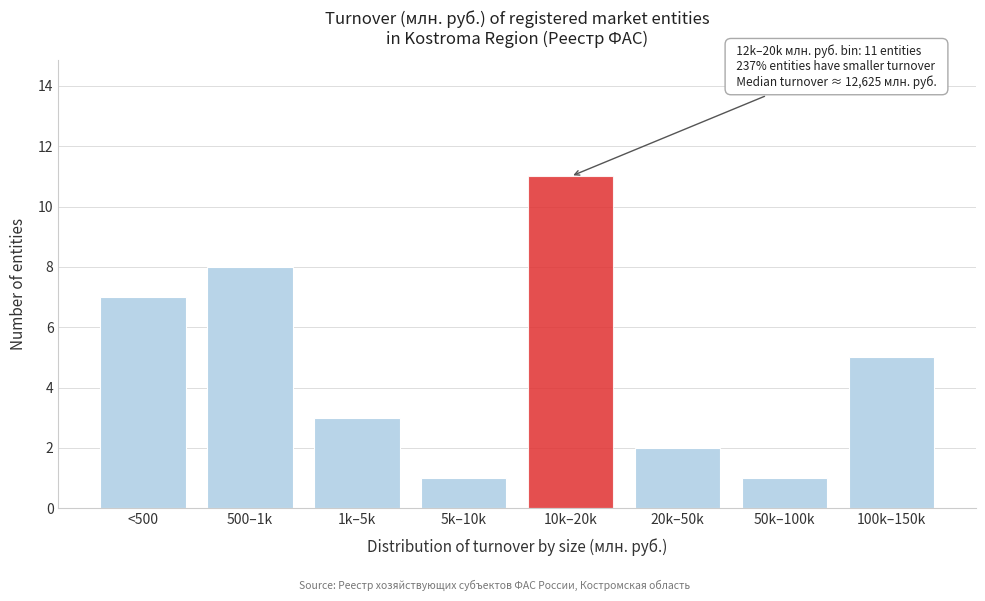

Reading left to right, extract all data points from this chart.

7	8	3	1	11	2	1	5